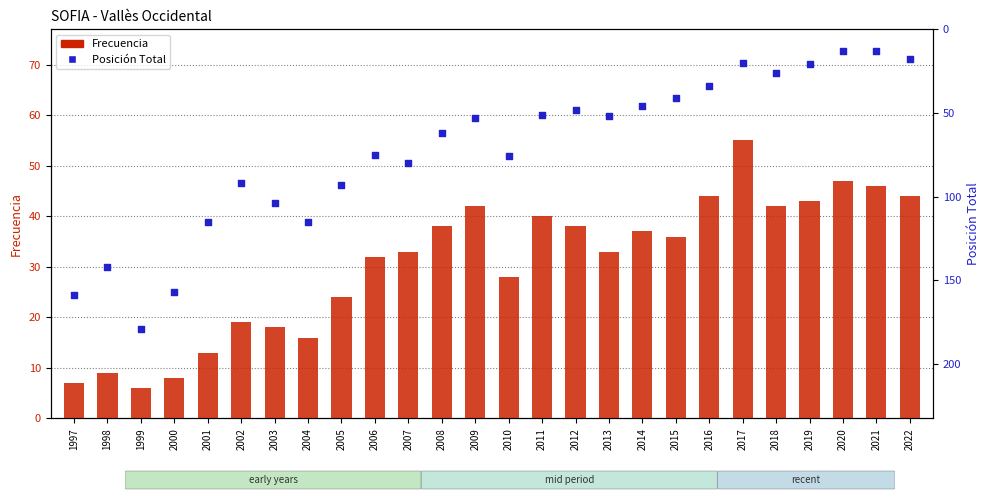

Which series reaches the maximum Y coordinate?

Posición Total